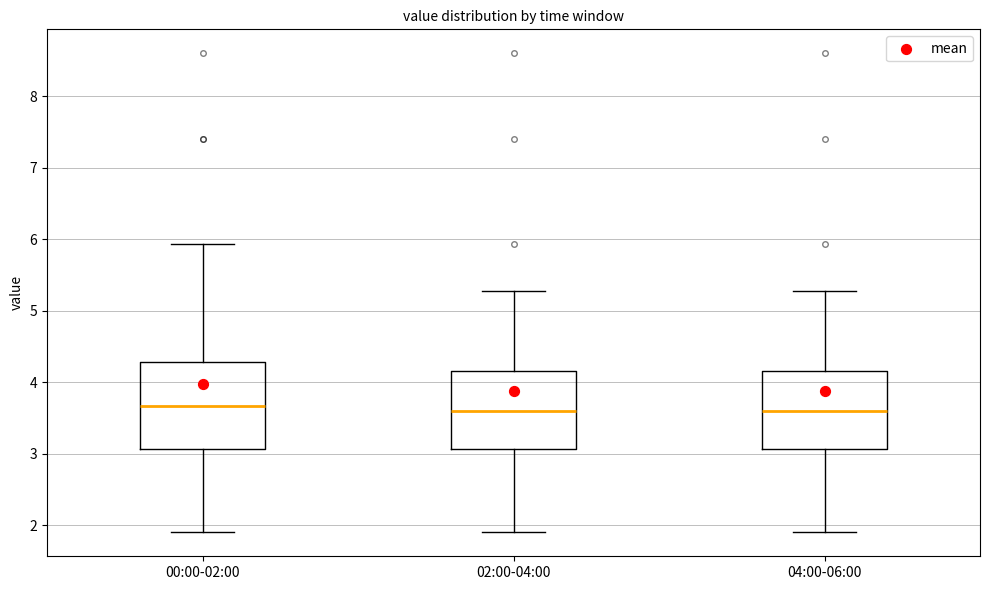

Which box is the tallest, from its lower edge to its upper edge?

00:00-02:00